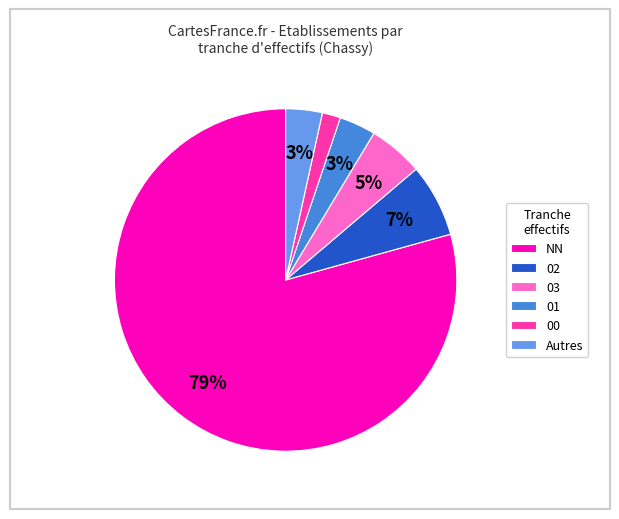

To the nearest percent, what is the difference between the 00 and NN slice percentages?

78%